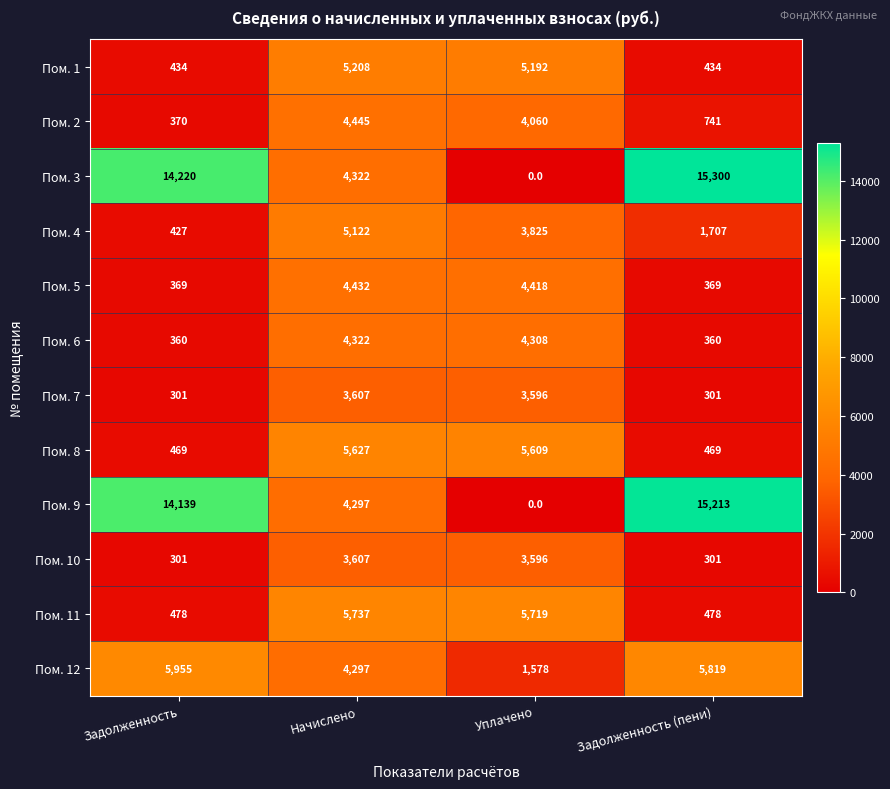

Where does the Пом. 4 series first go above 3825?

Начислено